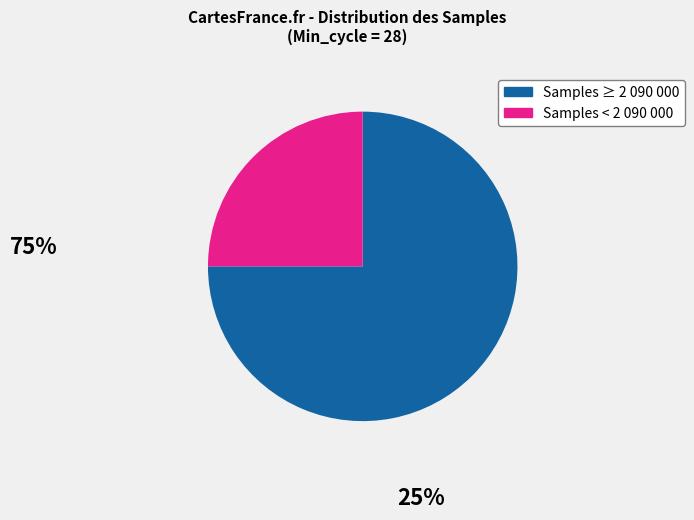

Does any single category account for the majority?

Yes